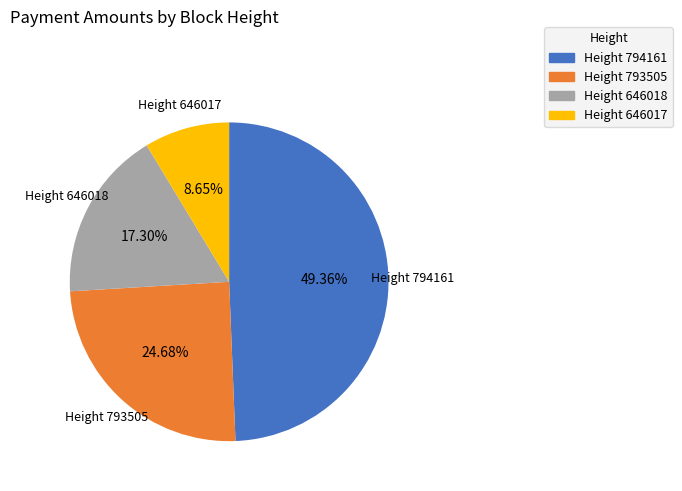

Rank the categories by value from highest to lowest.

Height 794161, Height 793505, Height 646018, Height 646017